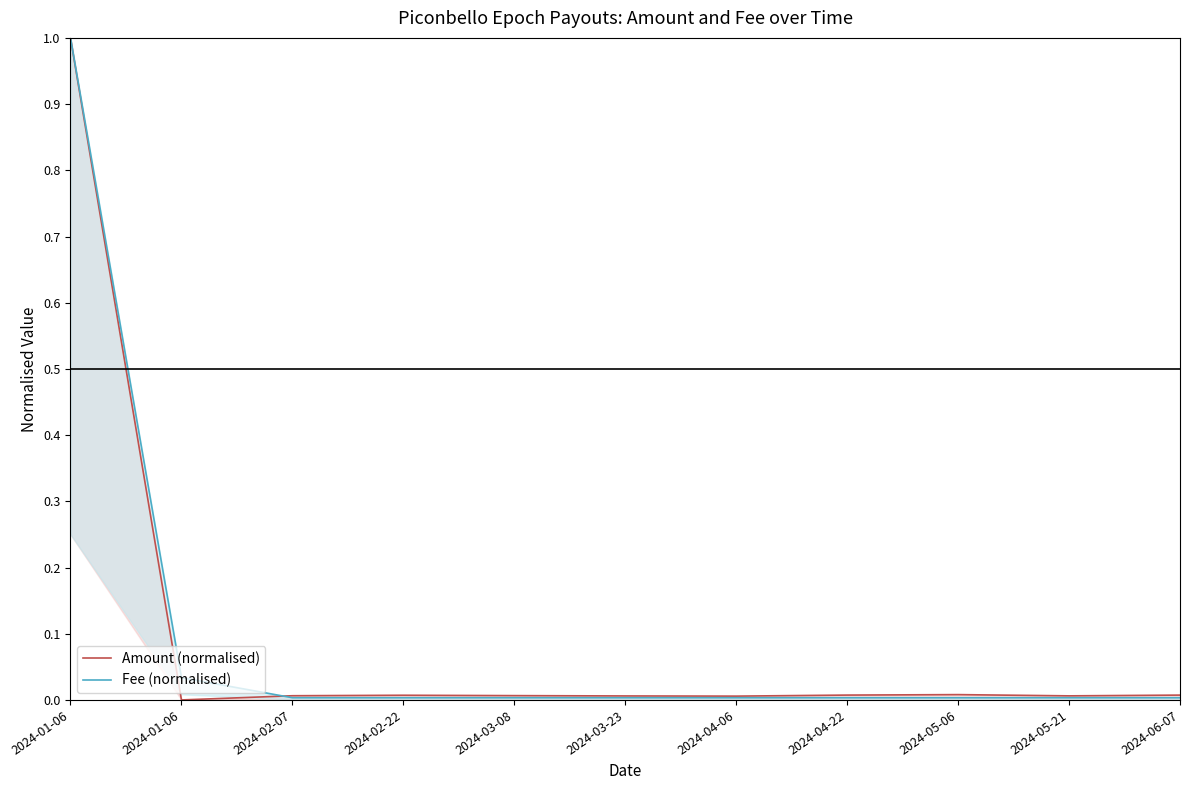

Between 2024-03-08 and 2024-03-23, which series saw the biggest shift?

Amount (normalised)